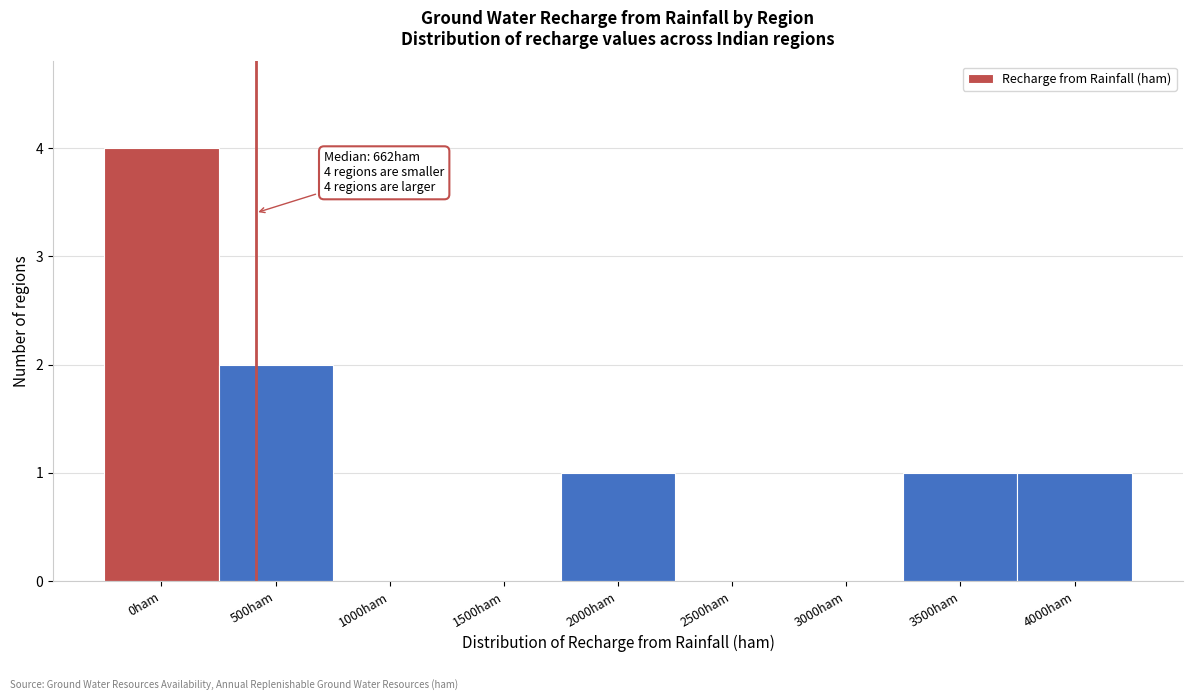

Reading left to right, transcribe all the data shown in this chart.

0ham=4	500ham=2	1000ham=0	1500ham=0	2000ham=1	2500ham=0	3000ham=0	3500ham=1	4000ham=1